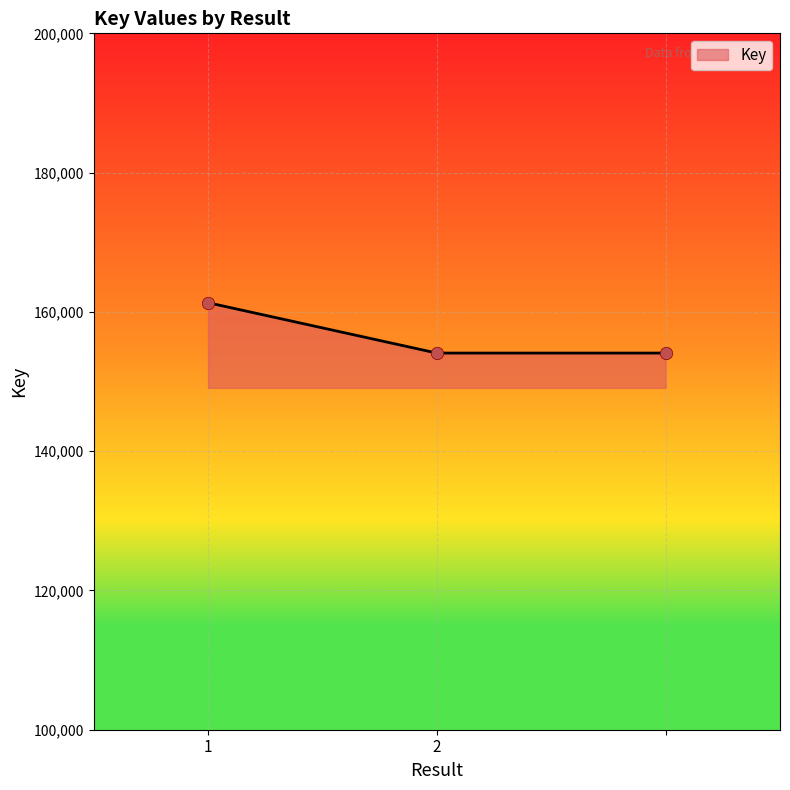

What is the difference between the maximum and second lowest values?

7234